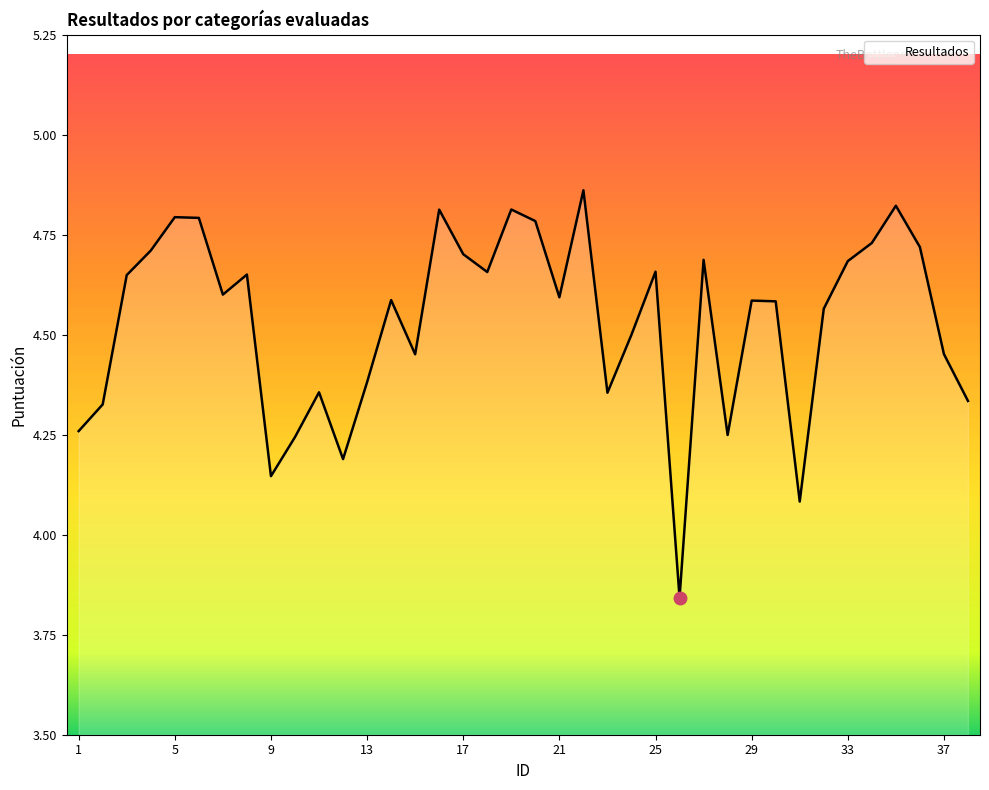

Where is the first local maximum?

5